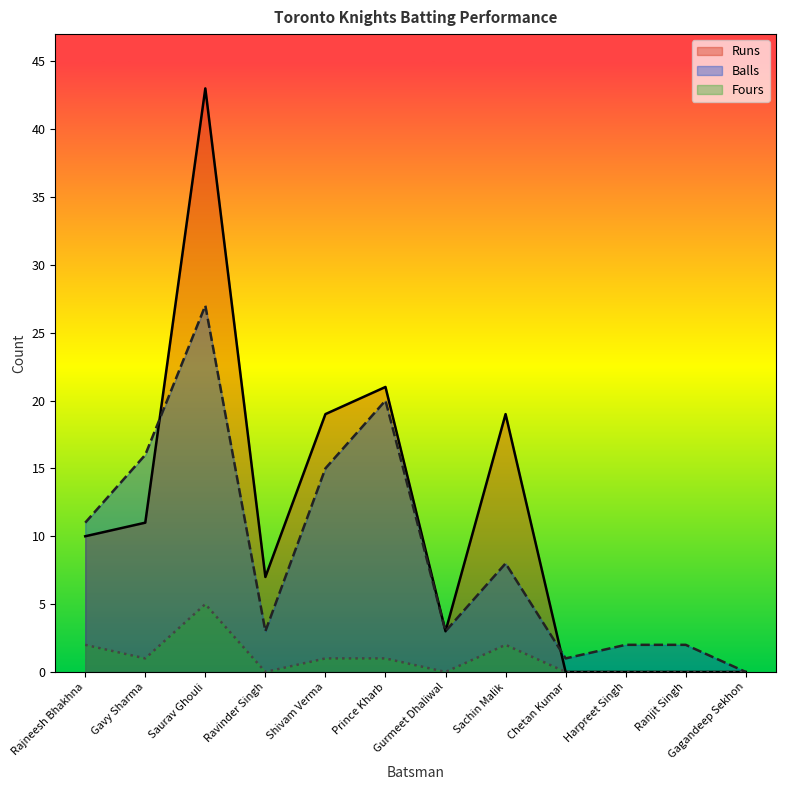

What is the label of the 11th point from the right?

Gavy Sharma